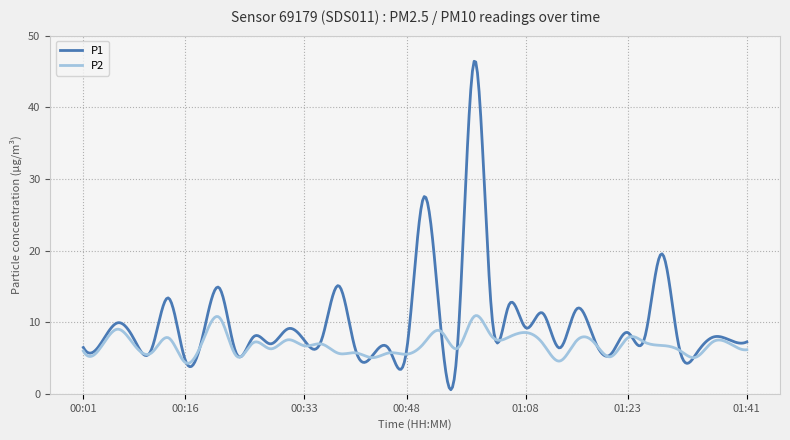

Rank the series by their maximum value, from highest to lowest.

P1, P2